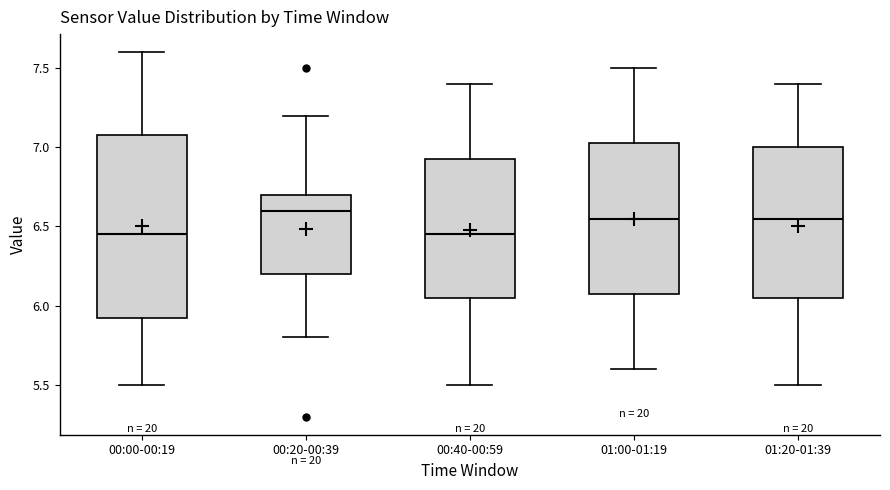

Reading left to right, transcribe this box plot: for each box, give where its median line is, the range the box spans, and where its two whiskers end, as read against the y-axis. The values are not printed on the chart, so give them approximately, as read against the axis.

00:00-00:19: median 6.45, box 5.95 to 7.10, whiskers 5.50 to 7.60
00:20-00:39: median 6.60, box 6.20 to 6.70, whiskers 5.80 to 7.20
00:40-00:59: median 6.45, box 6.05 to 6.95, whiskers 5.50 to 7.40
01:00-01:19: median 6.55, box 6.10 to 7.05, whiskers 5.60 to 7.50
01:20-01:39: median 6.55, box 6.05 to 7.00, whiskers 5.50 to 7.40